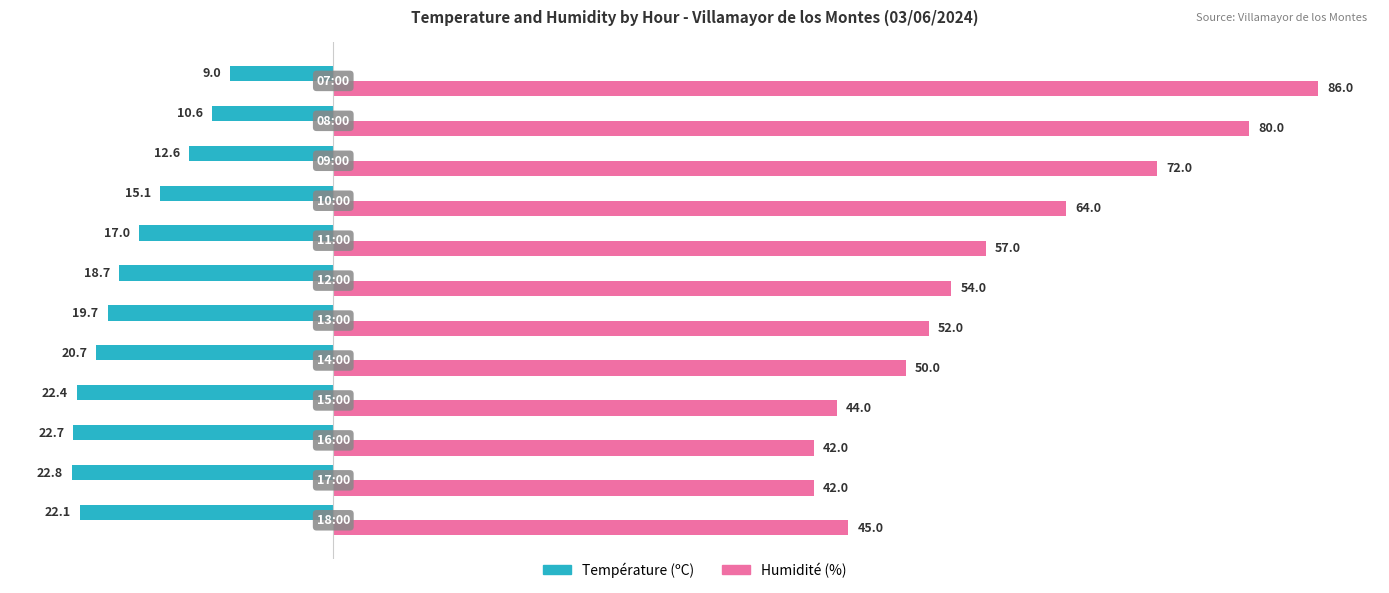

What are all the series names shown in the legend?

Température (ºC), Humidité (%)